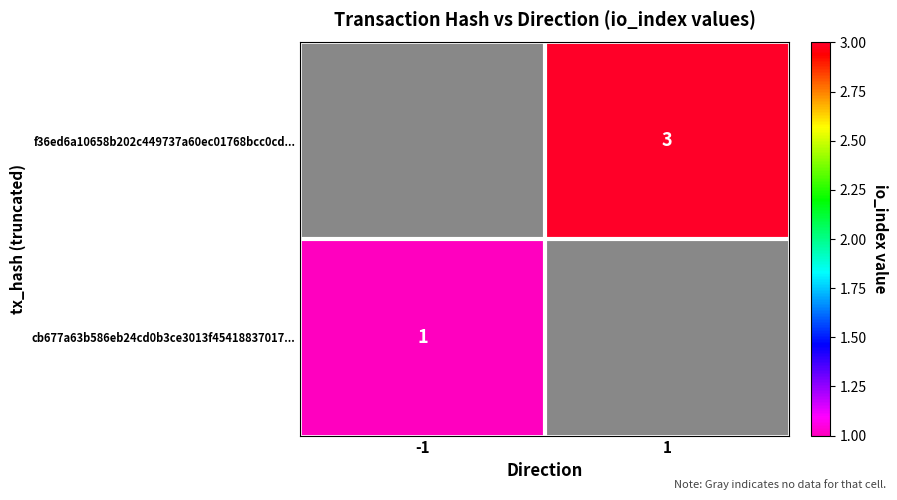

True or false: cb677a63b586eb24cd0b3ce3013f45418837017... has a value of 1 at -1.

True